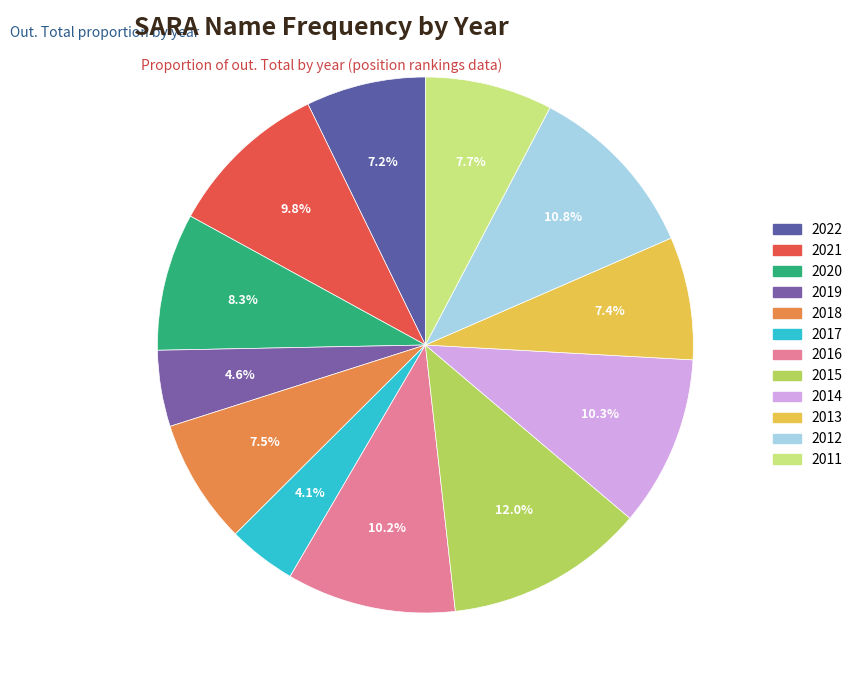

Is the sum of 2017 and 2022 greater than half?

No